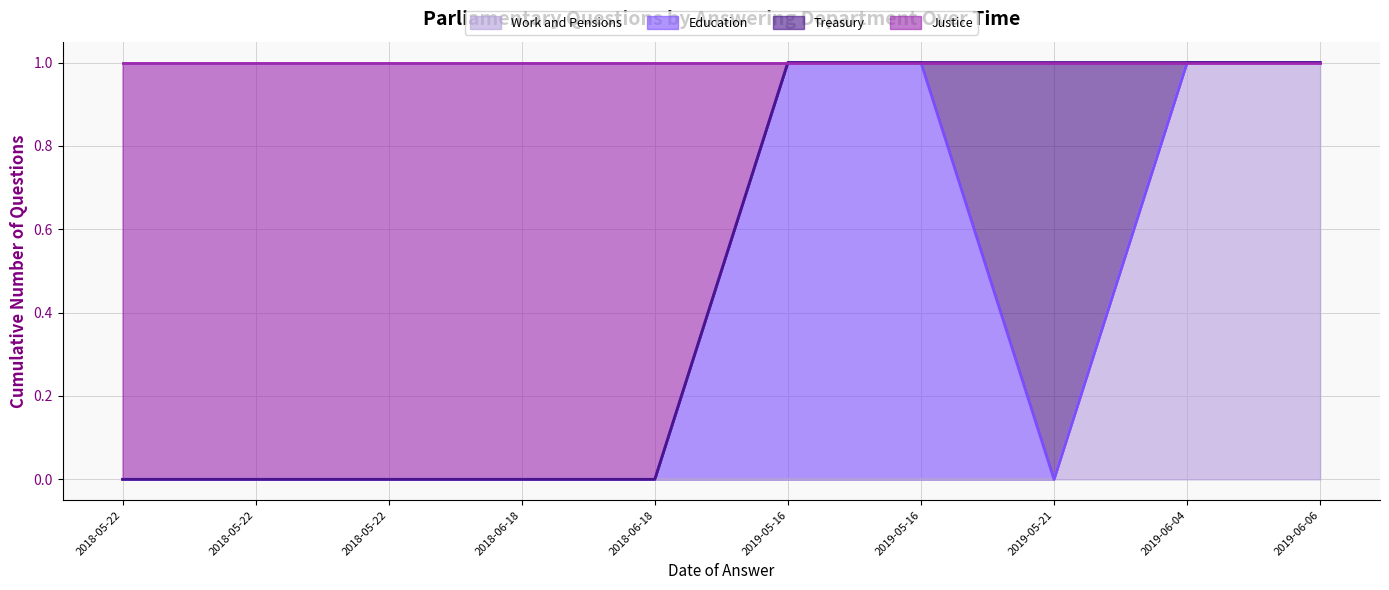

At which category is the sum across all series the highest?

2019-06-06